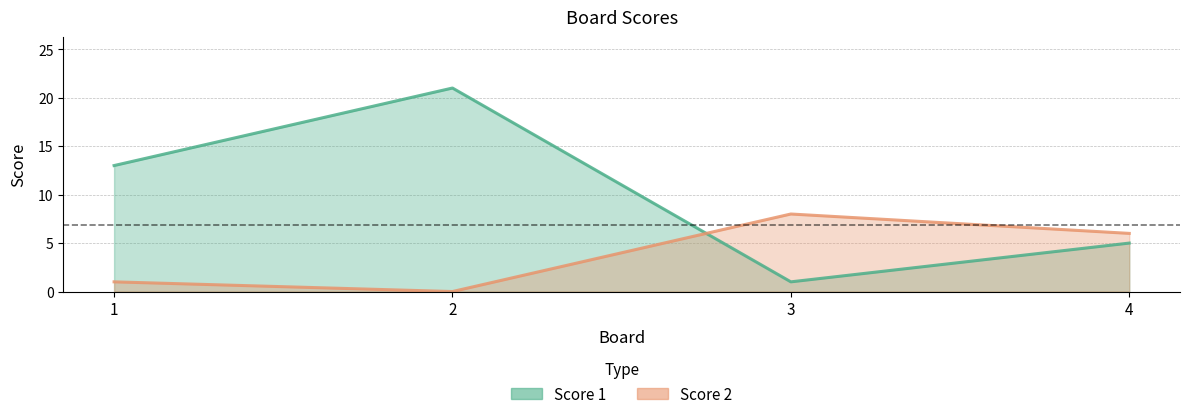

Rank the series by their maximum value, from highest to lowest.

Score 1, Score 2